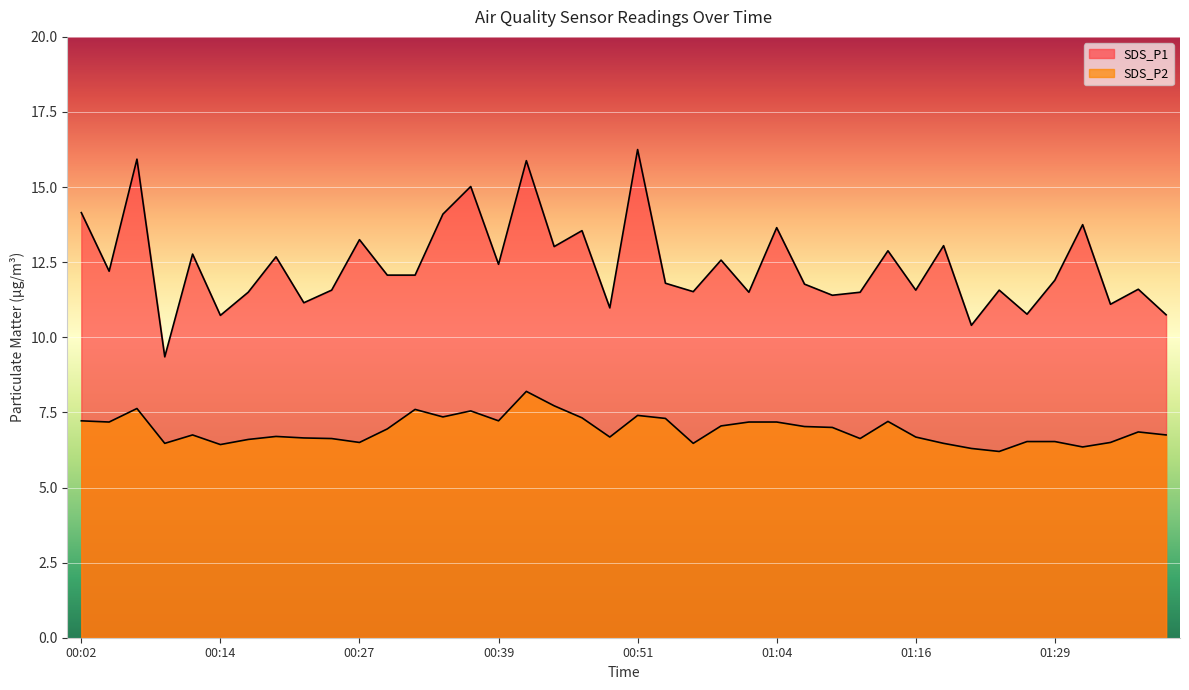

At which category is the sum across all series the highest?

00:42